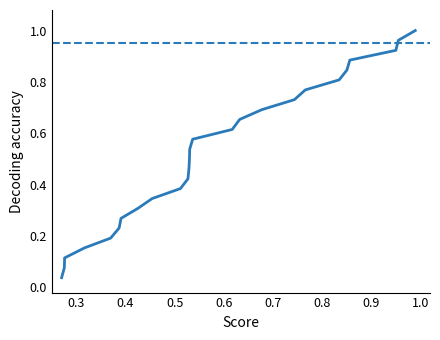

Does the chart display data point markers on the line(s)?

No